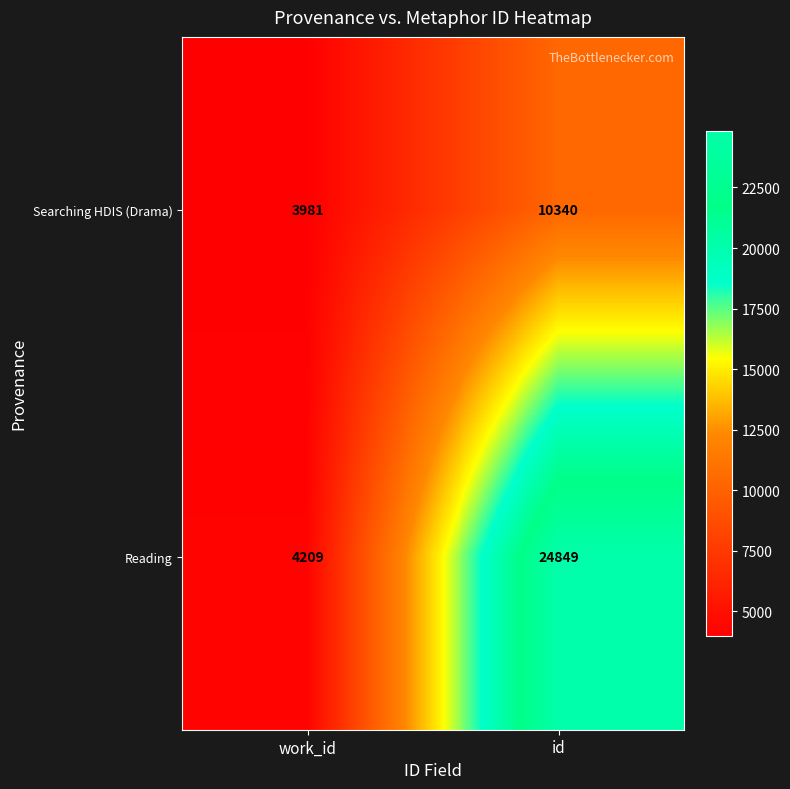

Which series has the largest range (max minus min)?

Reading